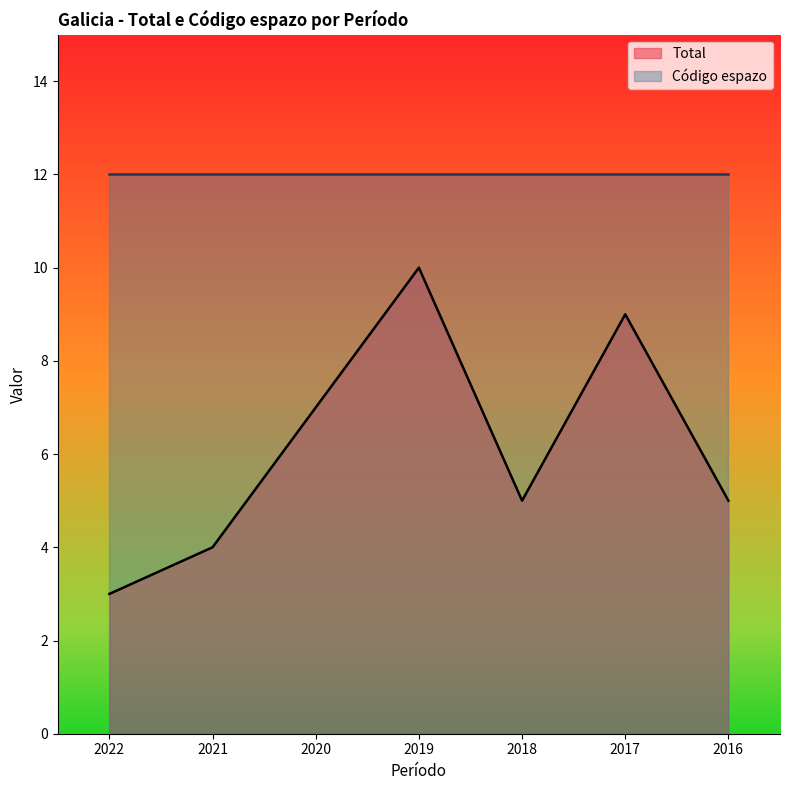

At which label does the data first exceed 5?

2020